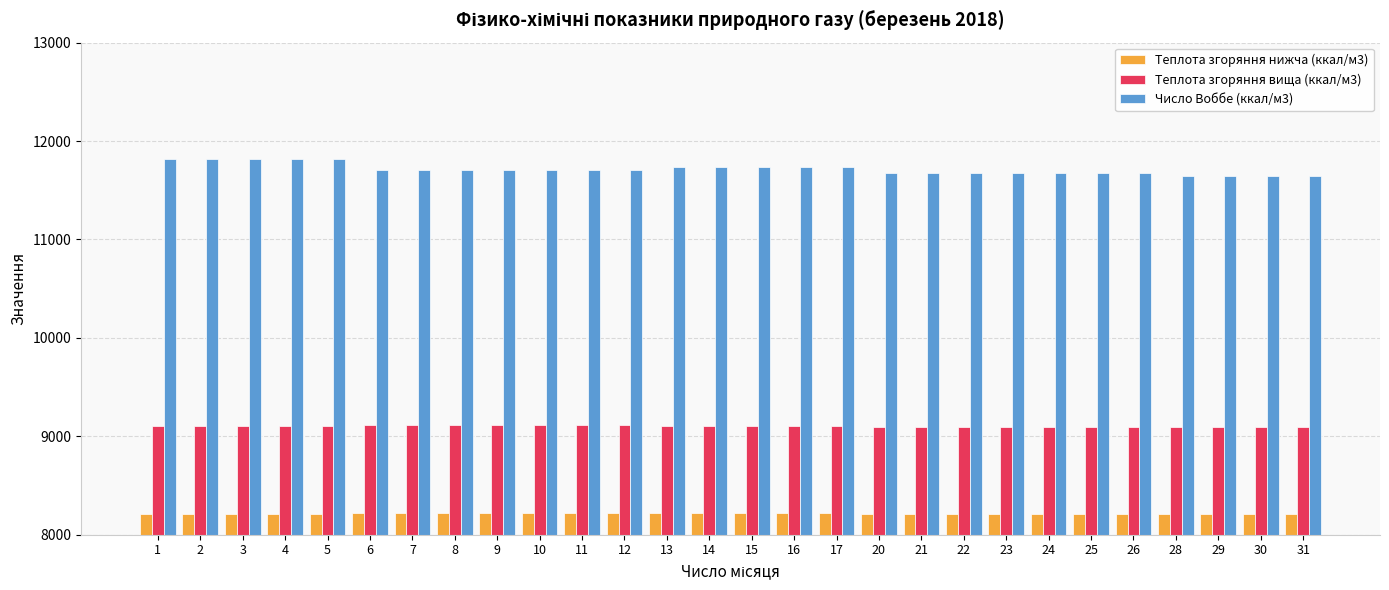

Which series has the largest range (max minus min)?

Число Воббе (ккал/м3)